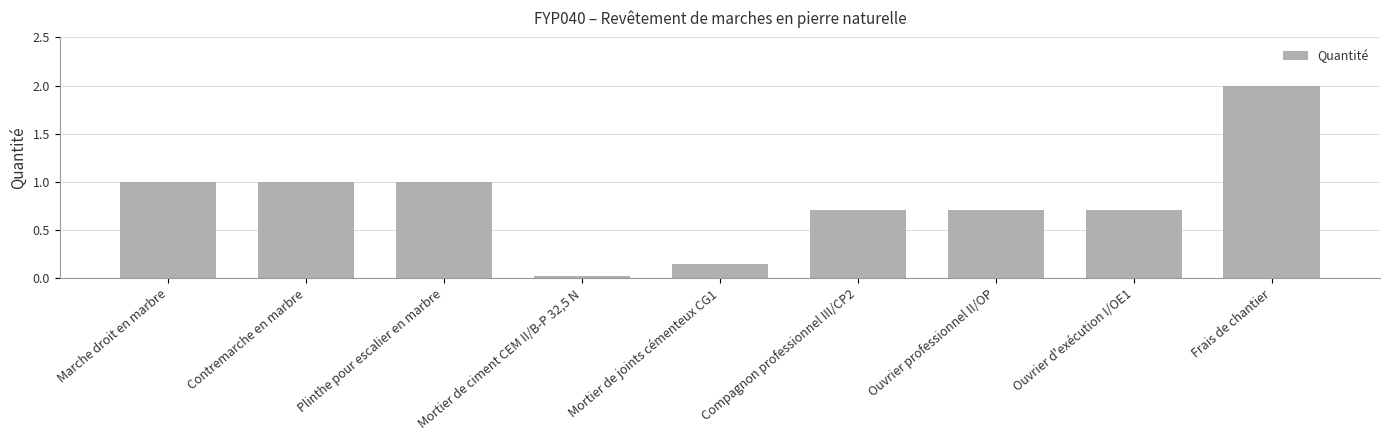

Read the value at Frais de chantier.

2.0